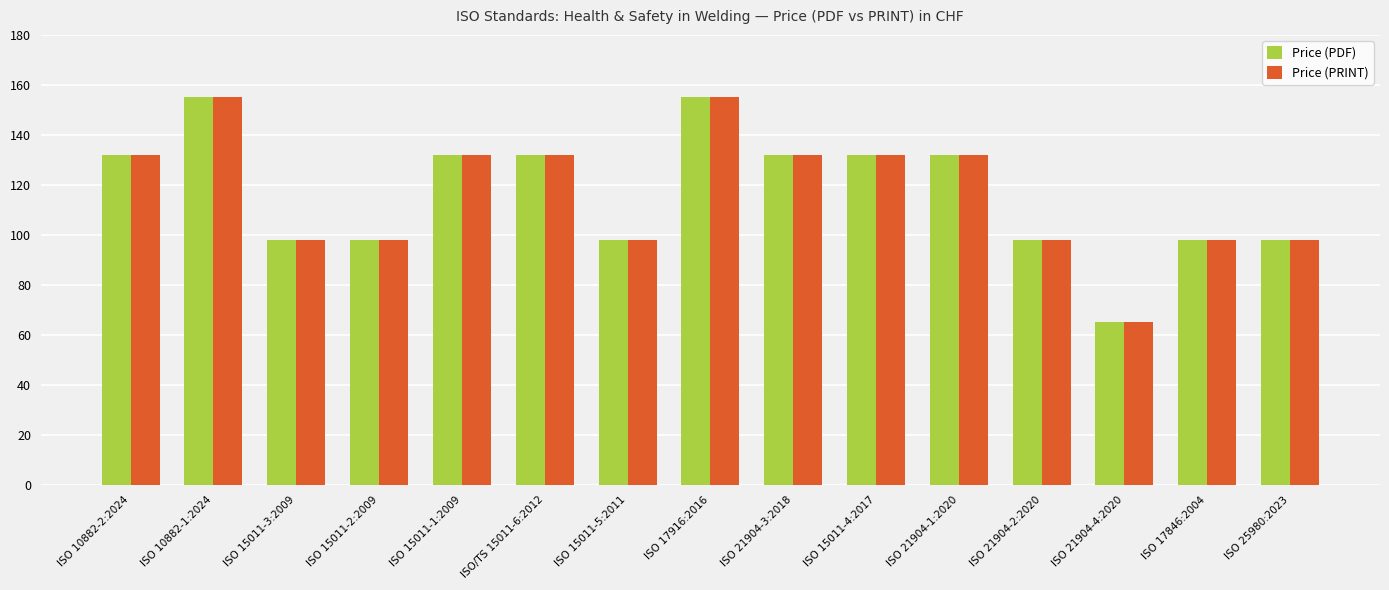

True or false: Price (PRINT) has a value of 98 at ISO 21904-2:2020.

True